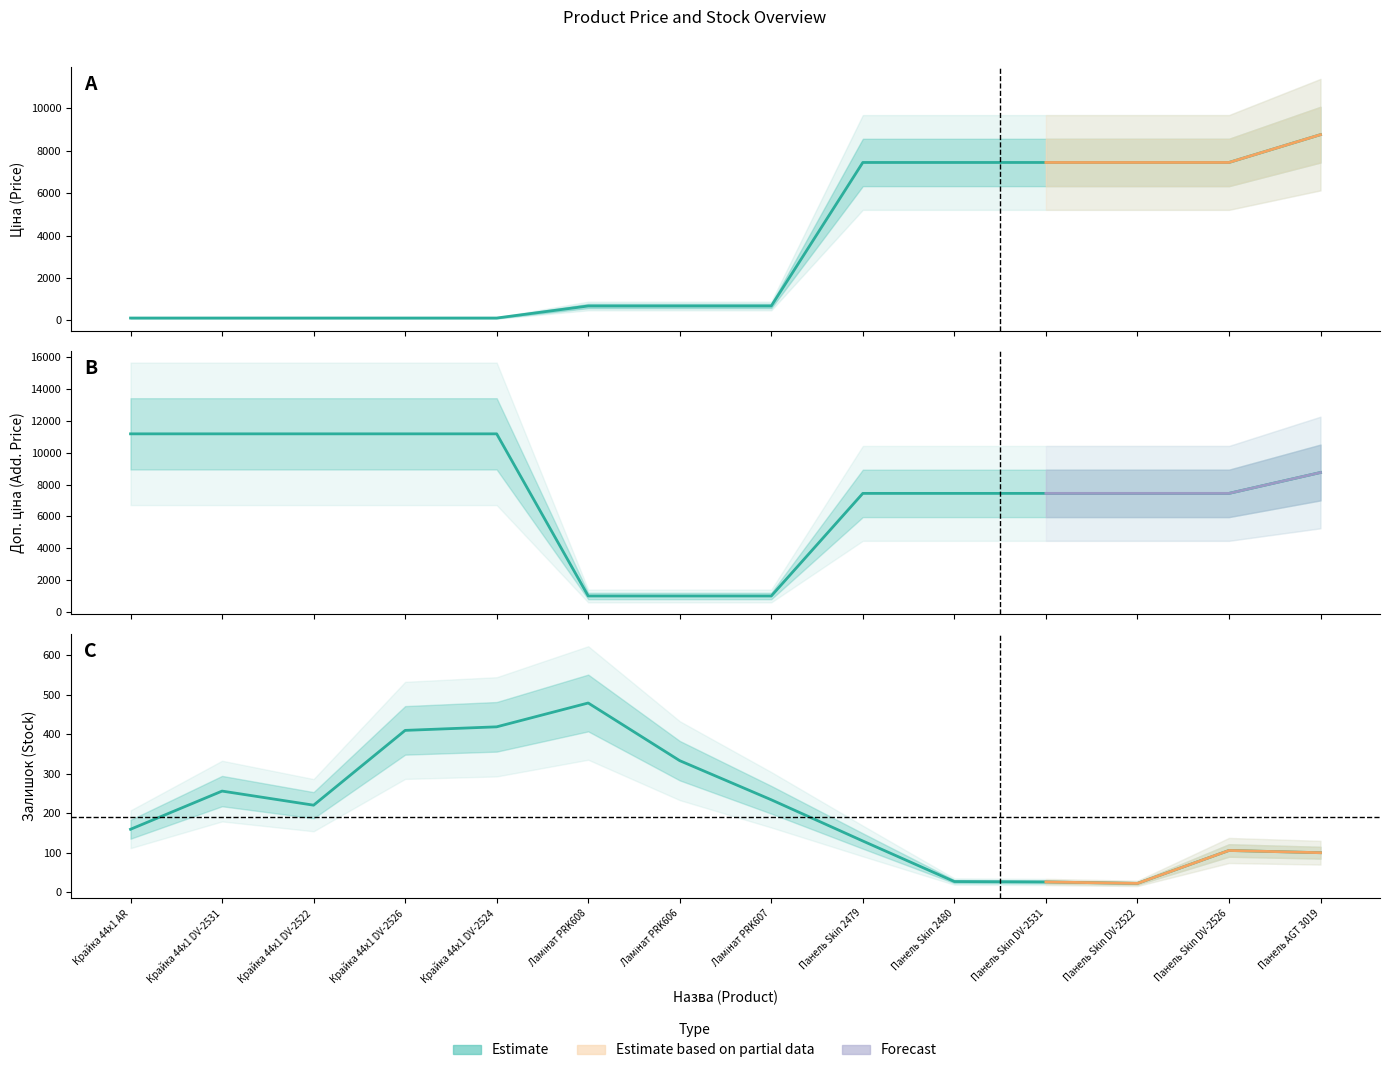

What is the lowest value of the Доп. ціна series?

1004.1